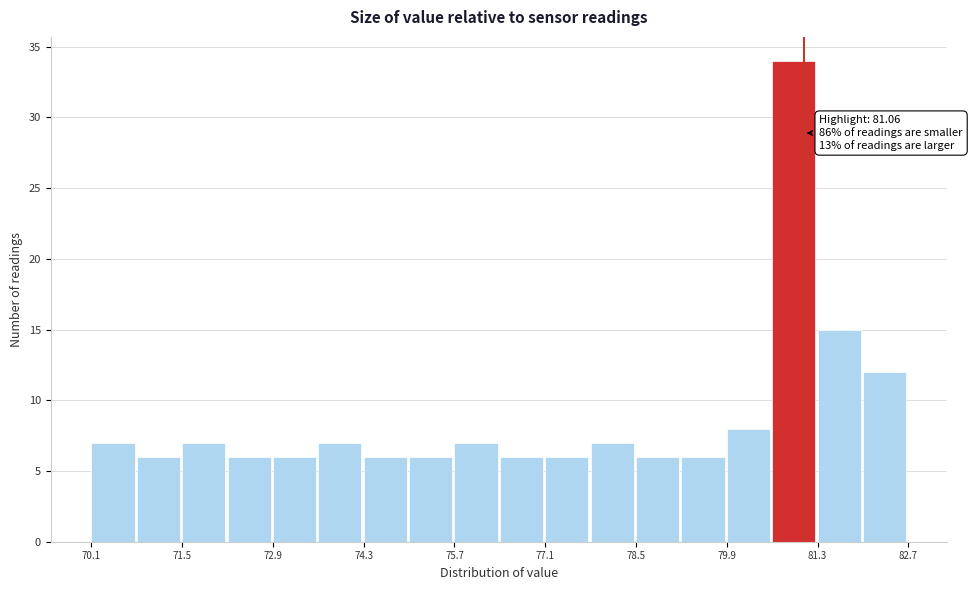

Around what value on the x-axis is the tallest bar? Give the approximate position of its centre, as read against the axis.

81.0